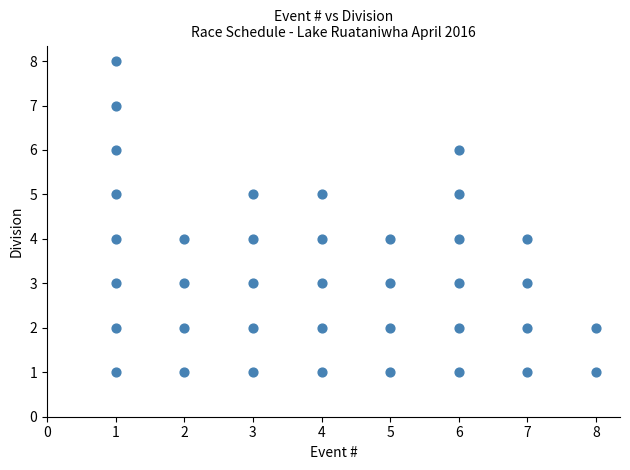

What is the range of Y values (max minus min)?

7